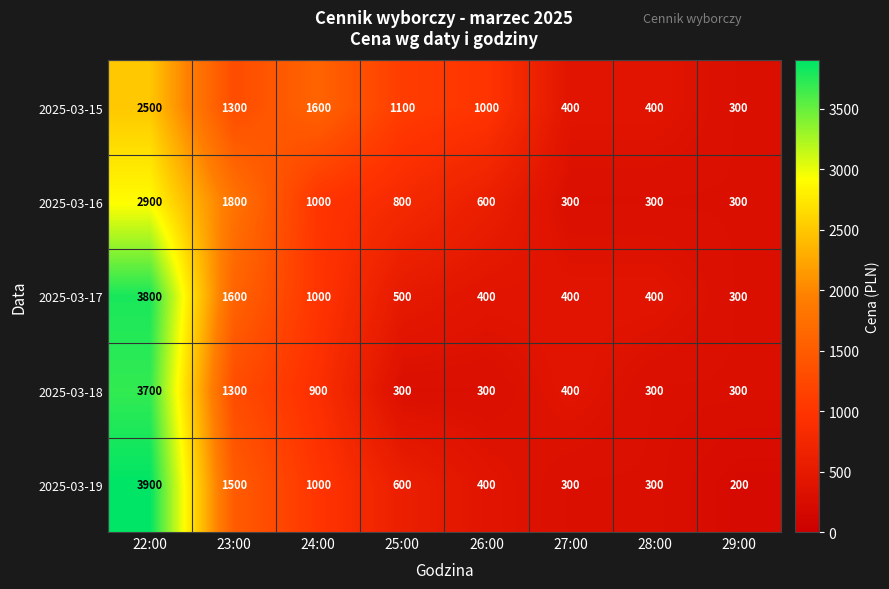

At how many categories does at least one series exceed 1494?

3